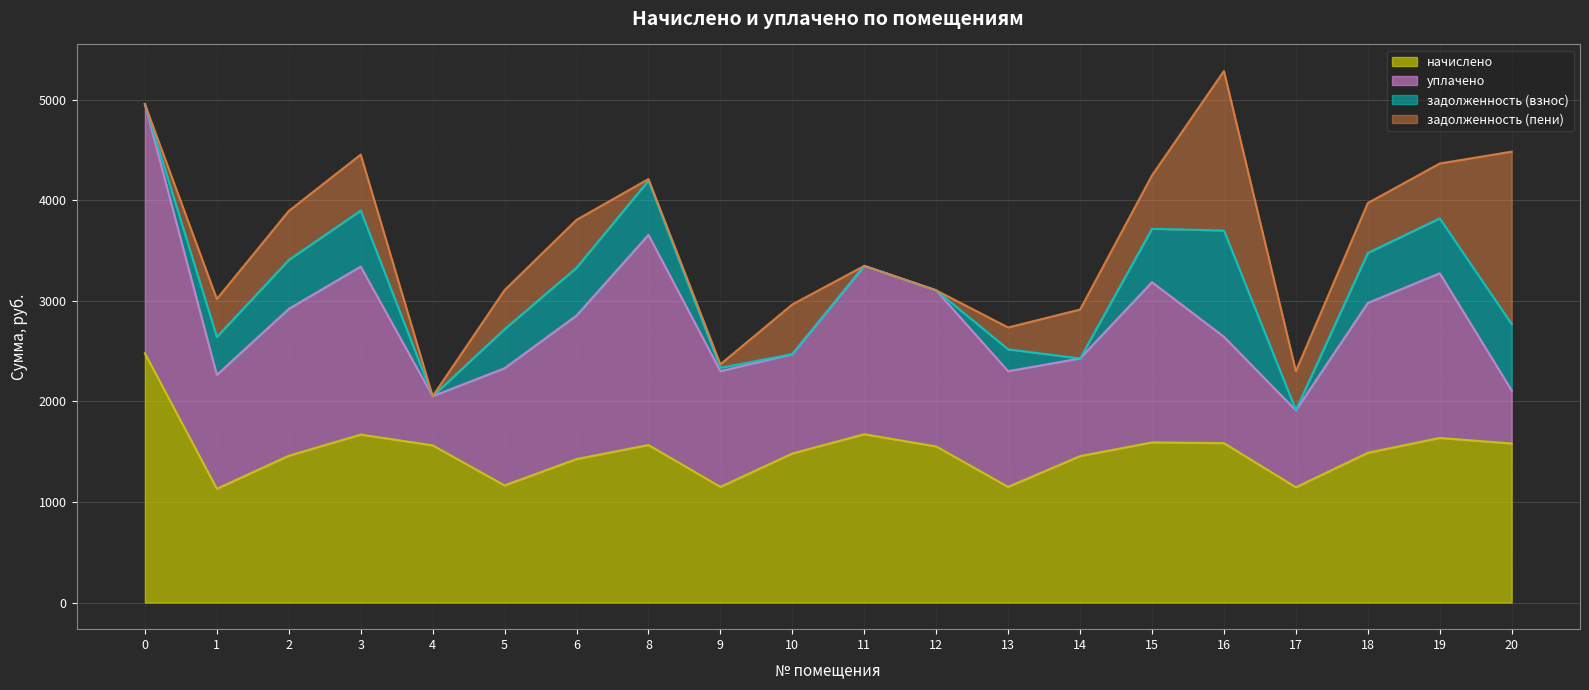

The value of начислено at 2 is 1460.0. True or false?

True